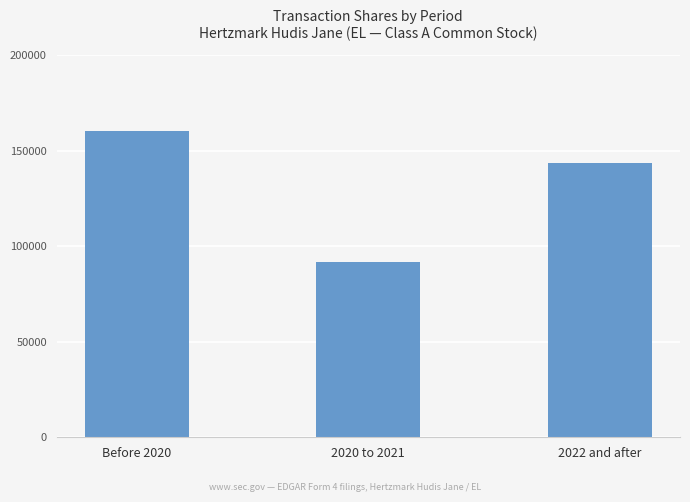

Which label corresponds to the smallest value in the chart?

2020 to 2021